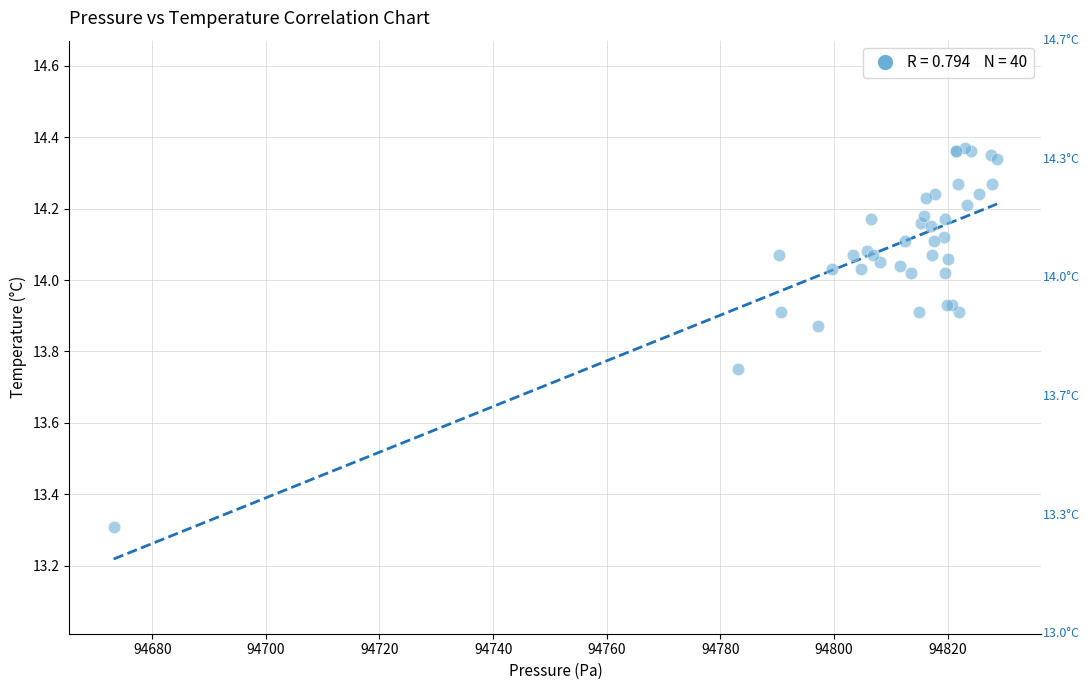

What Y value in the scatter plot is closest to 13?

13.3